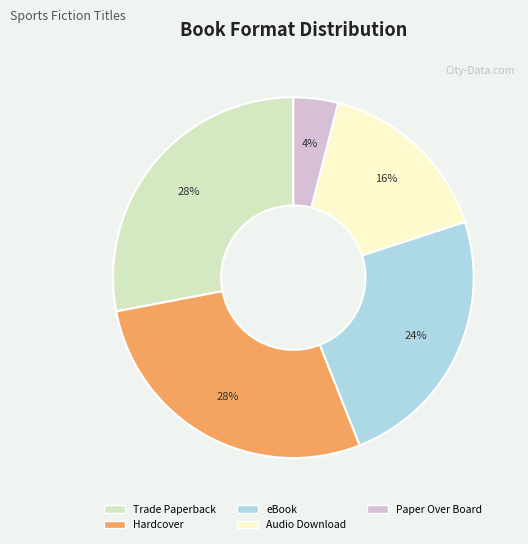

The Hardcover slice represents 22% of the pie. True or false?

False